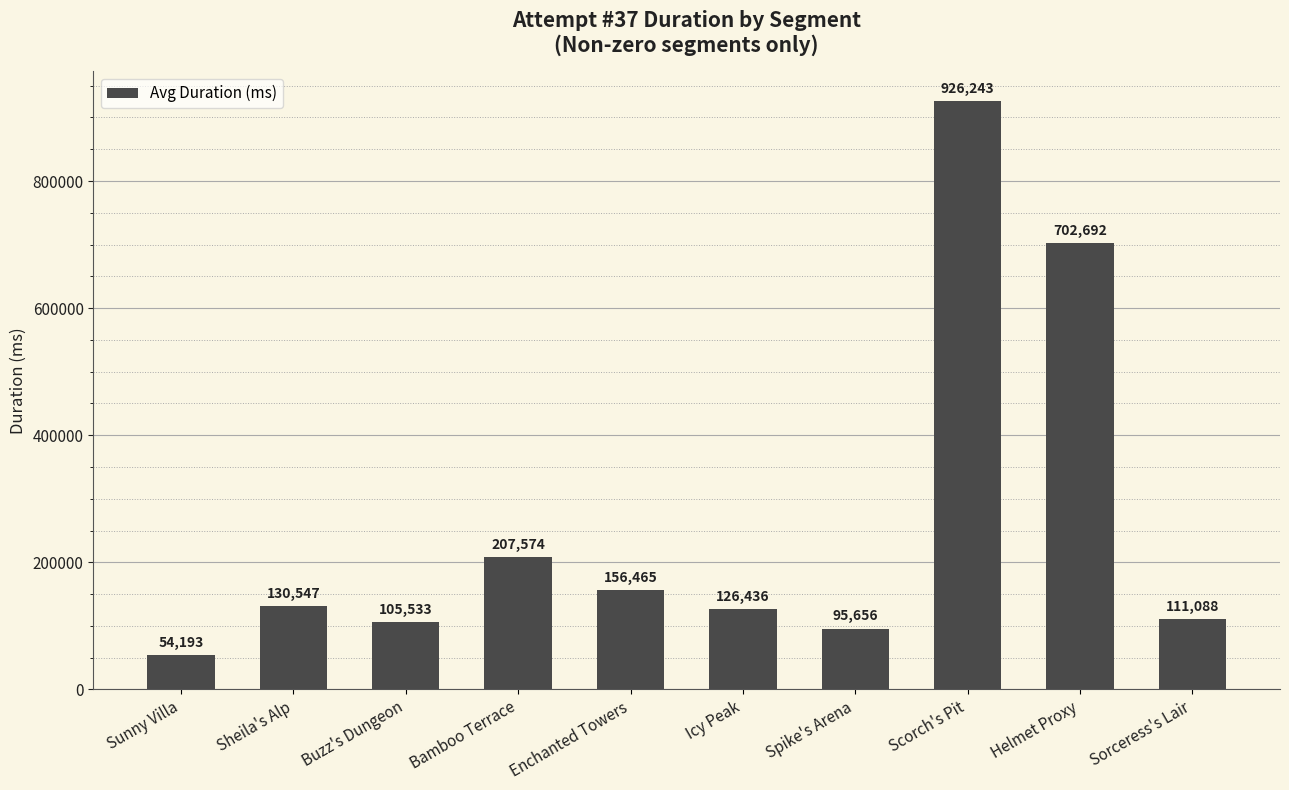

Does the chart contain stacked bars?

No